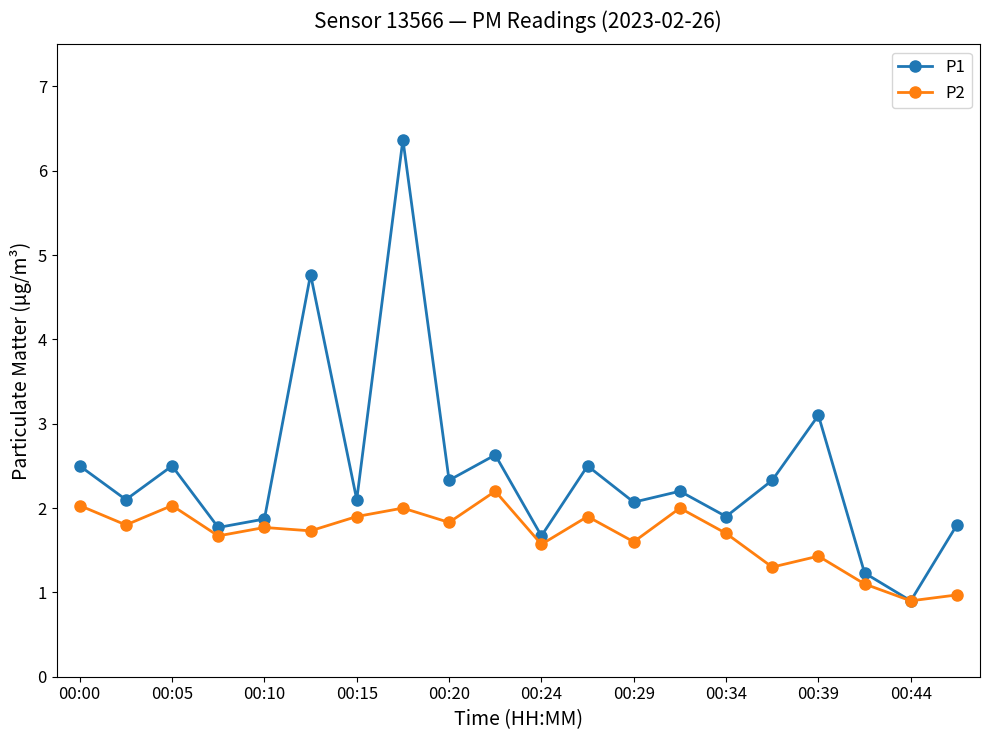

Rank the series by their maximum value, from lowest to highest.

P2, P1